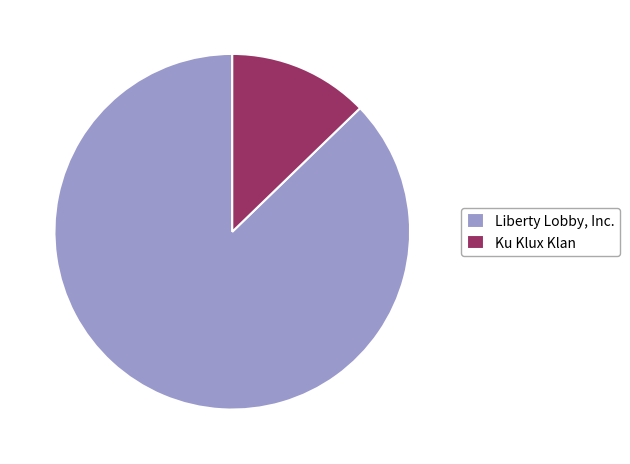

Between Ku Klux Klan and Liberty Lobby, Inc., which is larger?

Liberty Lobby, Inc.